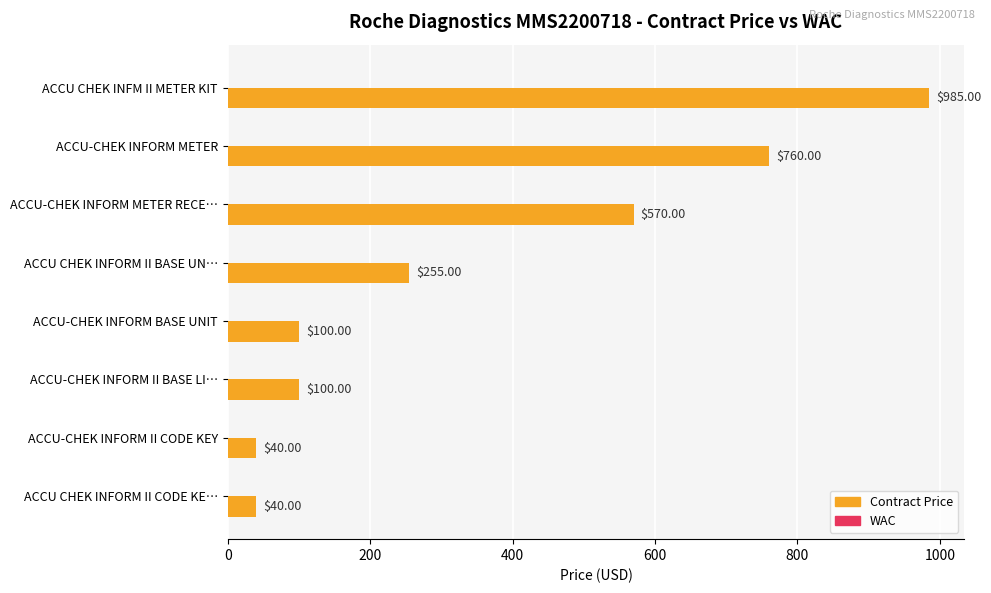

Approximately how many times larger is the value at ACCU-CHEK INFORM METER compared to ACCU-CHEK INFORM BASE UNIT?

7.6